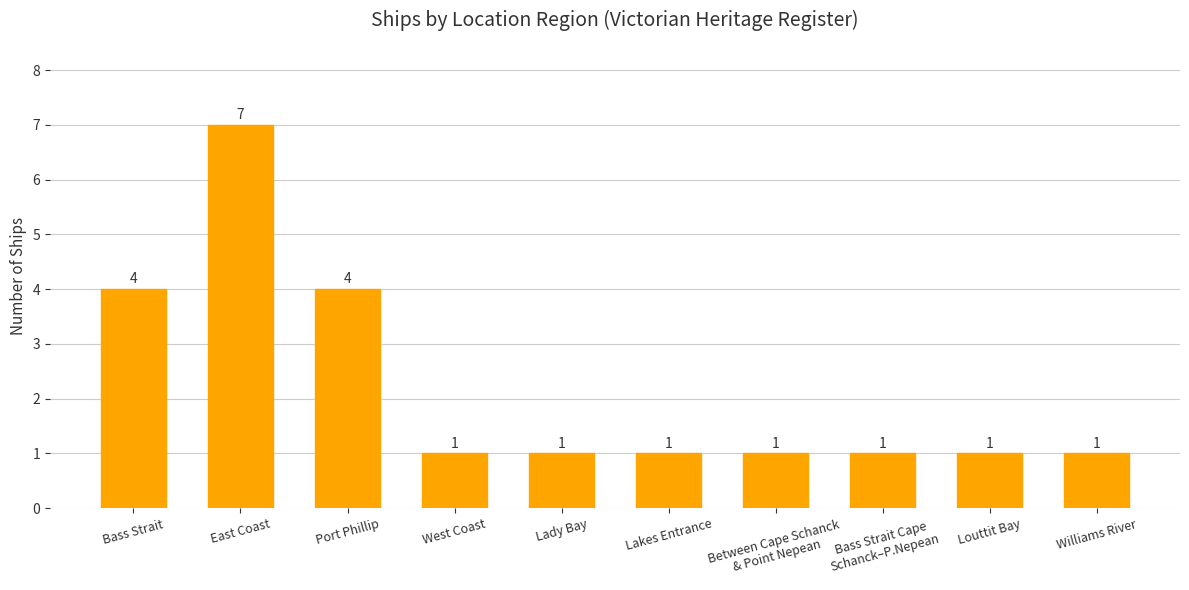

What is the maximum value shown in the chart?

7